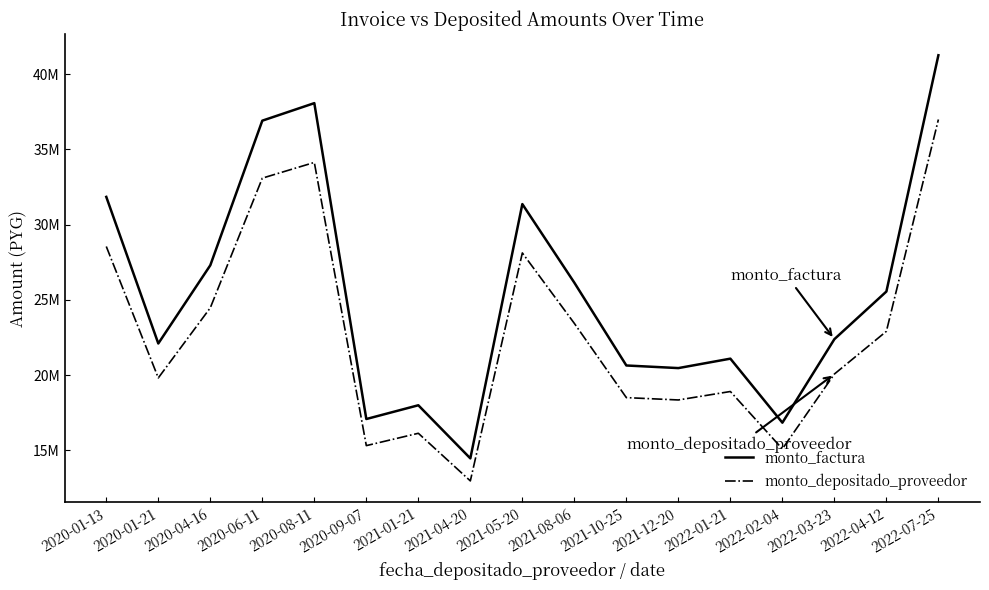

The value of monto_depositado_proveedor at 2020-06-11 is 33089927. True or false?

True